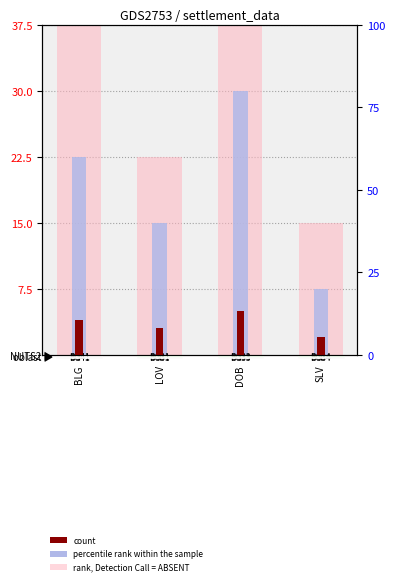

What is the label of the 4th bar from the left?

SLV